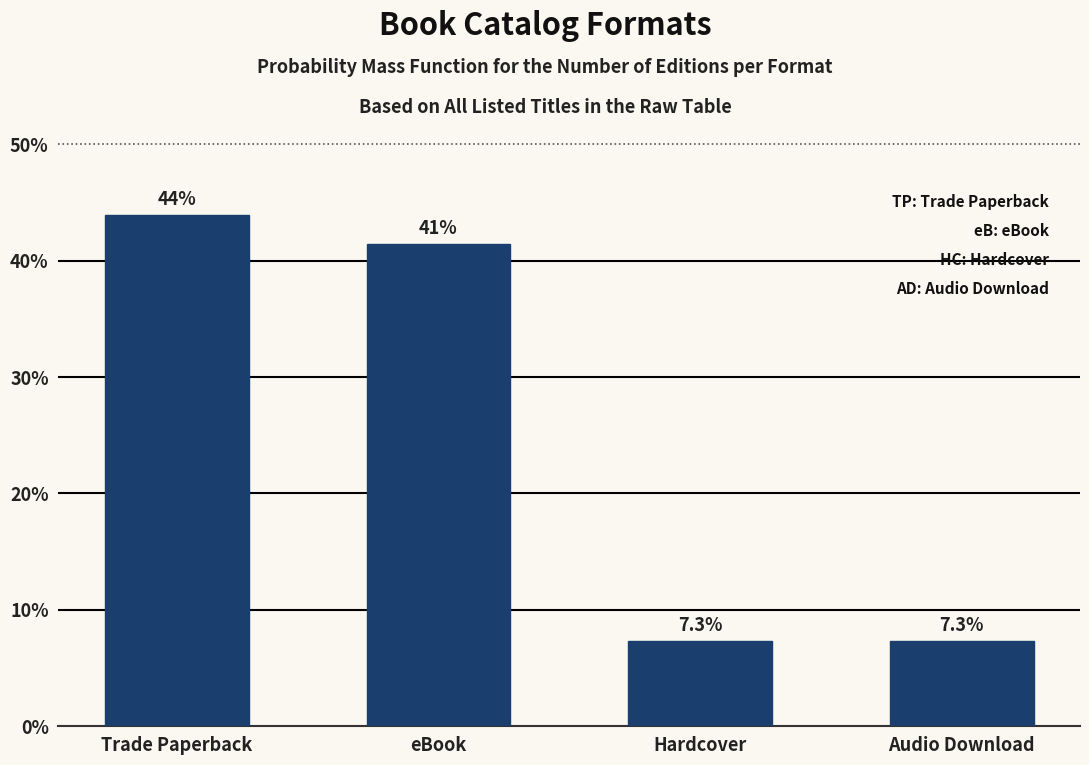

Reading left to right, list all the values displayed in this chart.

Trade Paperback=43.9	eBook=41.5	Hardcover=7.3	Audio Download=7.3